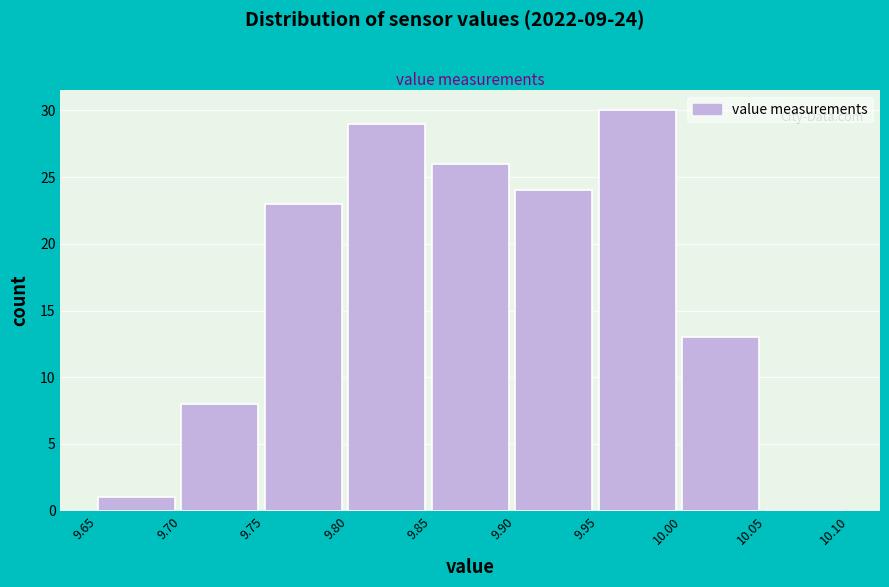

Which range on the x-axis has the tallest bar?

9.95 to 10.00